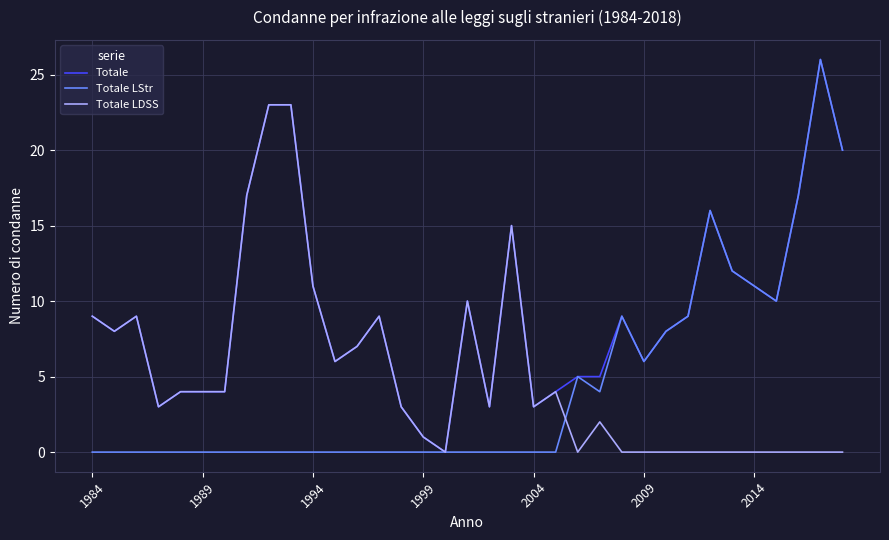

Which series has the largest total across all categories?

Totale